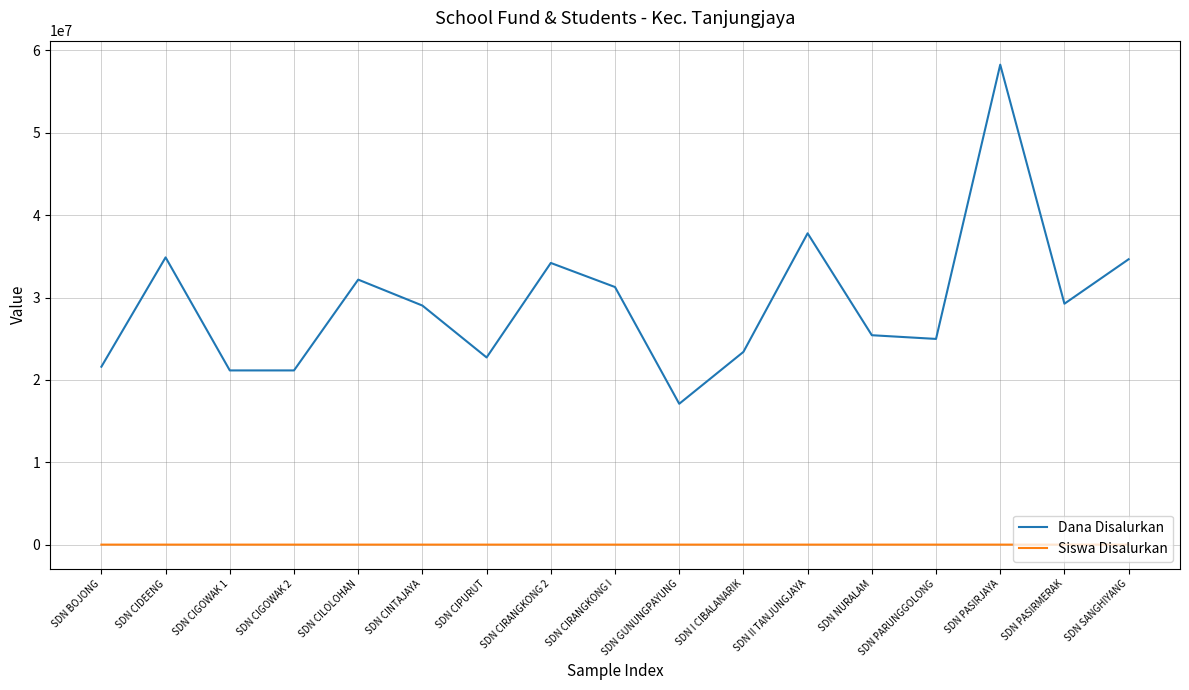

What is the total value across all series at SDN PASIRJAYA?

58275139